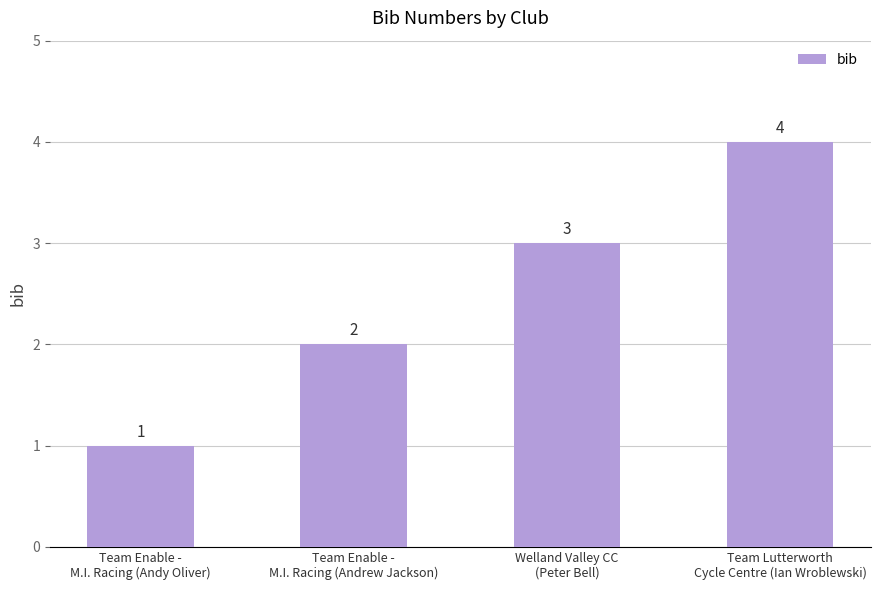

What position from the left is Welland Valley CC
(Peter Bell)?

3